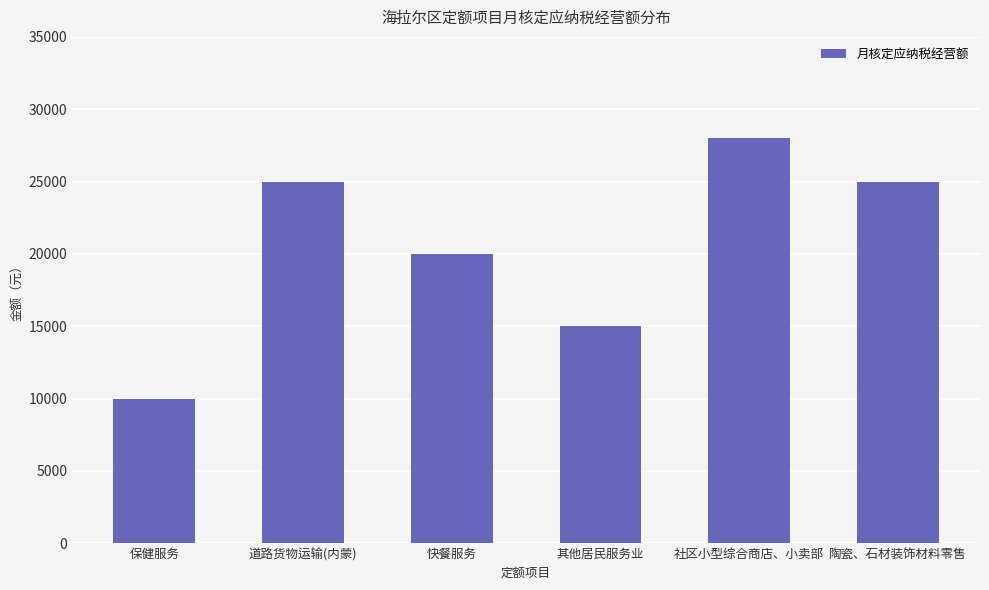

True or false: the data shows 6307 at 道路货物运输(内蒙).

False